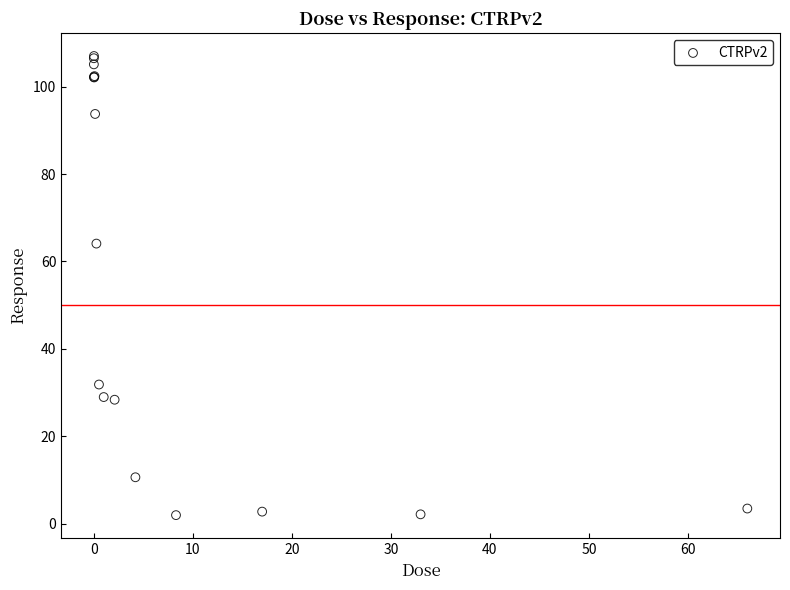

What Y value in the scatter plot is closest to 54?

64.1